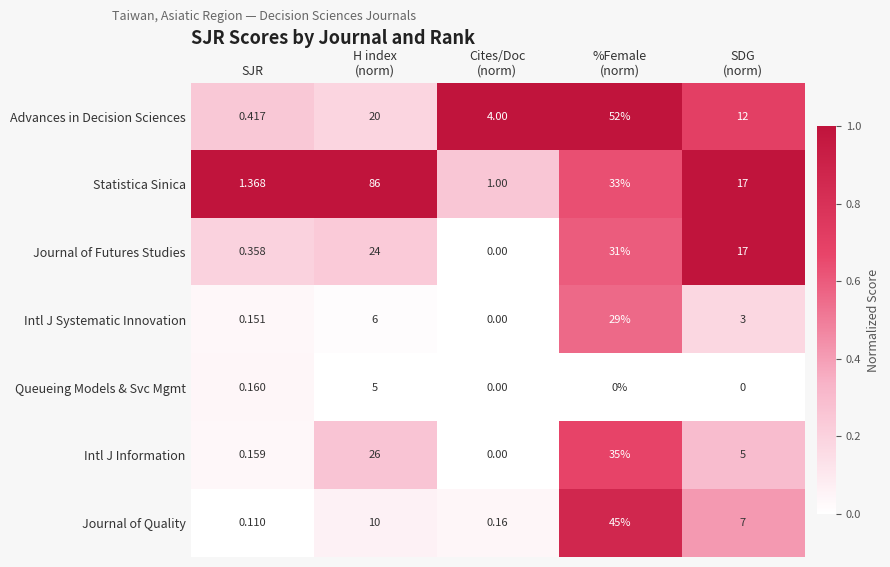

Rank the series by their maximum value, from lowest to highest.

Queueing Models & Svc Mgmt, Intl J Systematic Innovation, Journal of Futures Studies, Intl J Information, Journal of Quality, Advances in Decision Sciences, Statistica Sinica